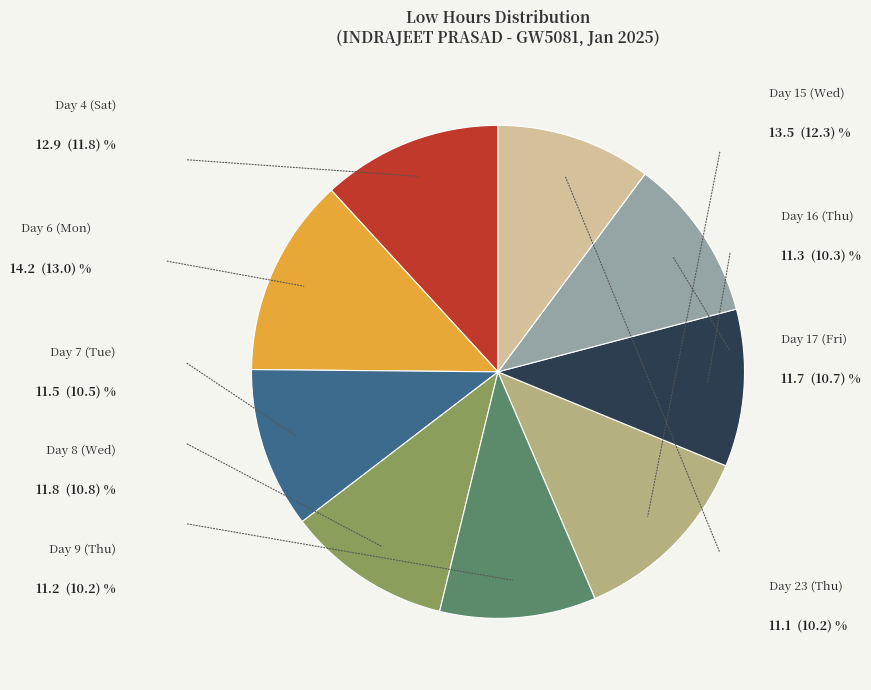

Is there any slice that represents more than half of the pie?

No